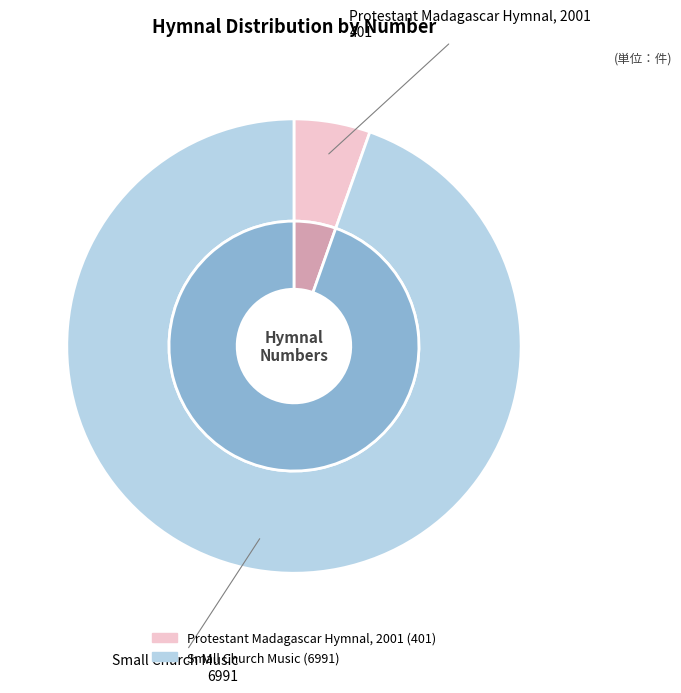

What is the change in value from Protestant Madagascar Hymnal, 2001 to Small Church Music?

+6590